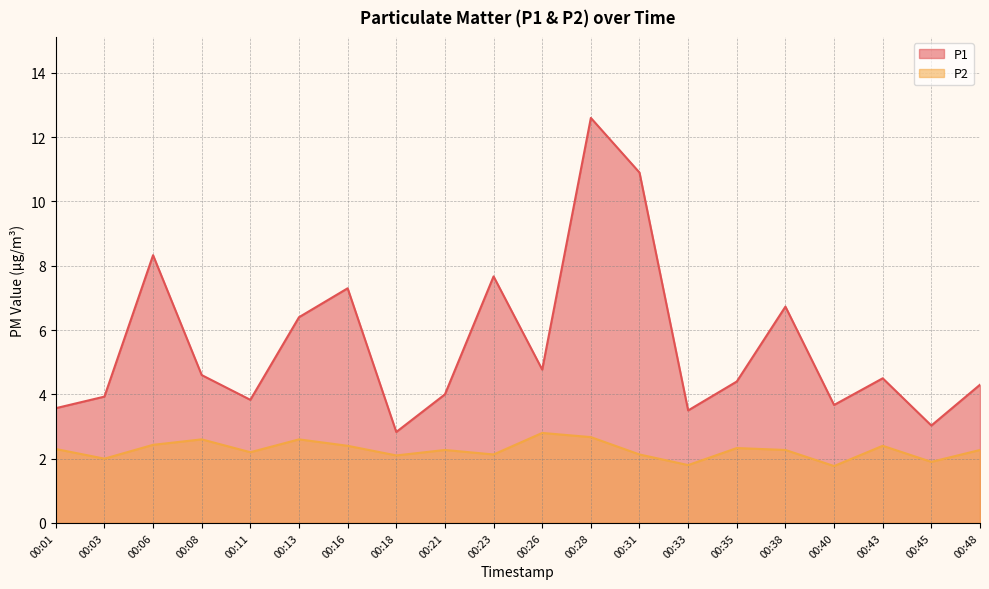

Rank the categories by P1 value from lowest to highest.

00:18, 00:45, 00:33, 00:01, 00:40, 00:11, 00:03, 00:21, 00:48, 00:35, 00:43, 00:08, 00:26, 00:13, 00:38, 00:16, 00:23, 00:06, 00:31, 00:28